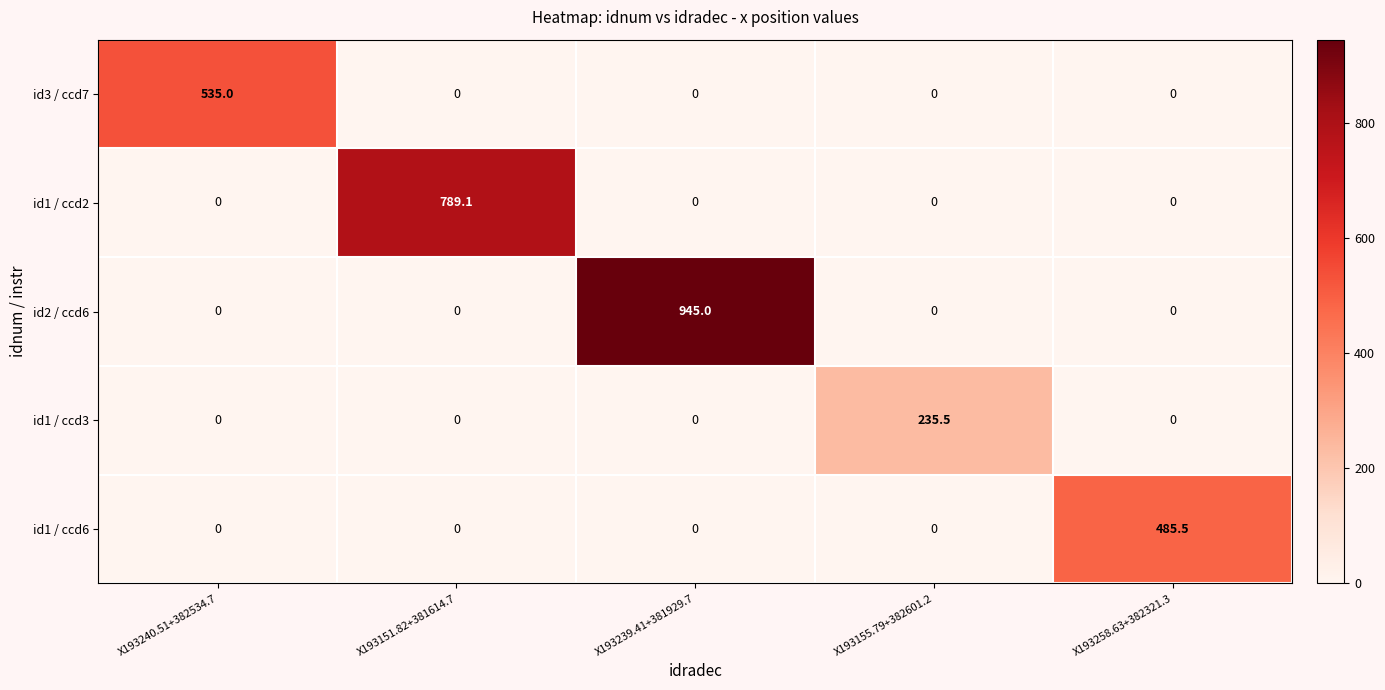

The id3 / ccd7 series shows 0.0 at X193155.79+382601.2. True or false?

True